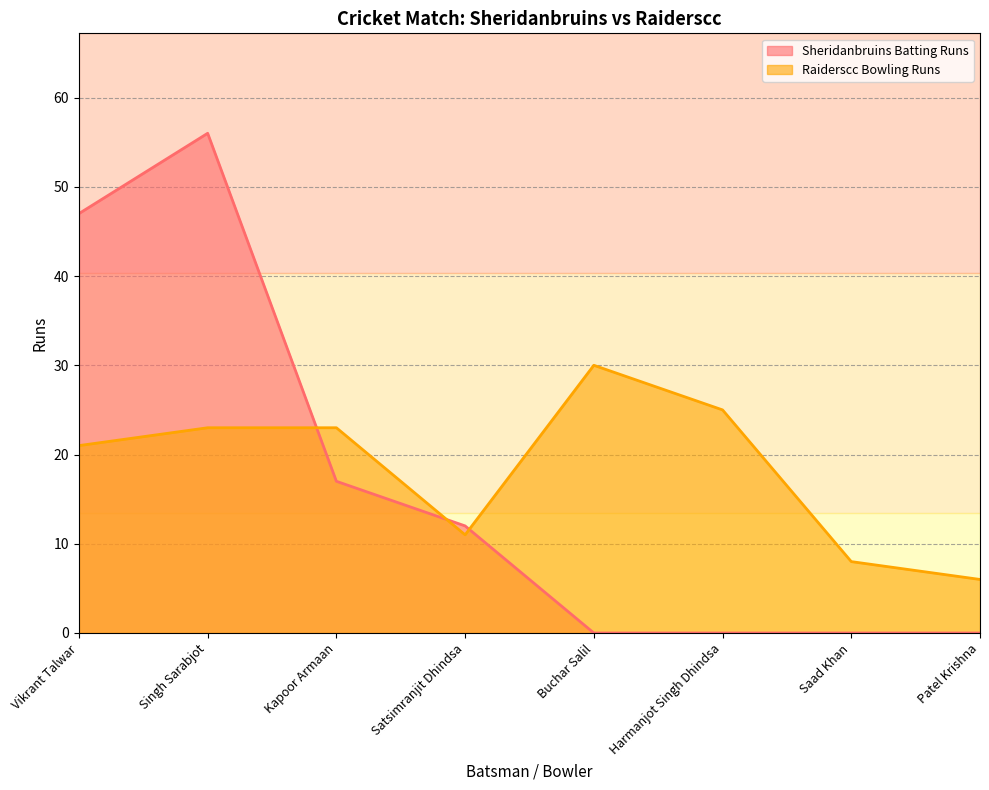

Reading right to left, extract all data points from this chart.

Sheridanbruins Batting Runs: 0	0	0	0	12	17	56	47
Raiderscc Bowling Runs: 6	8	25	30	11	23	23	21